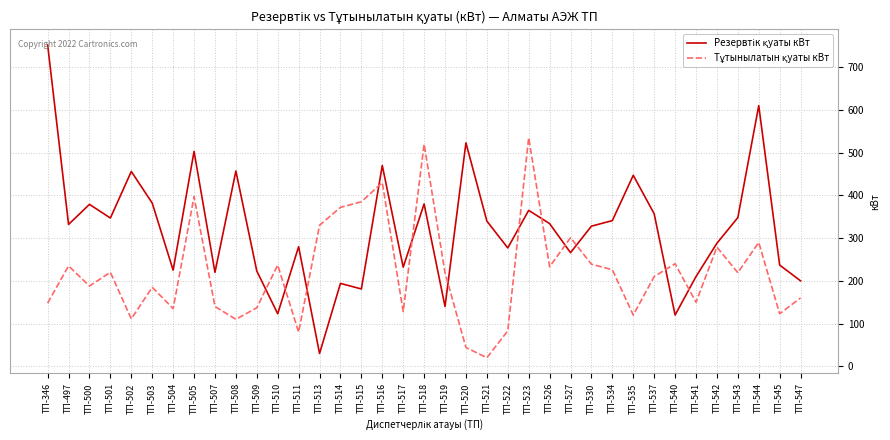

How many lines are shown in the chart?

2